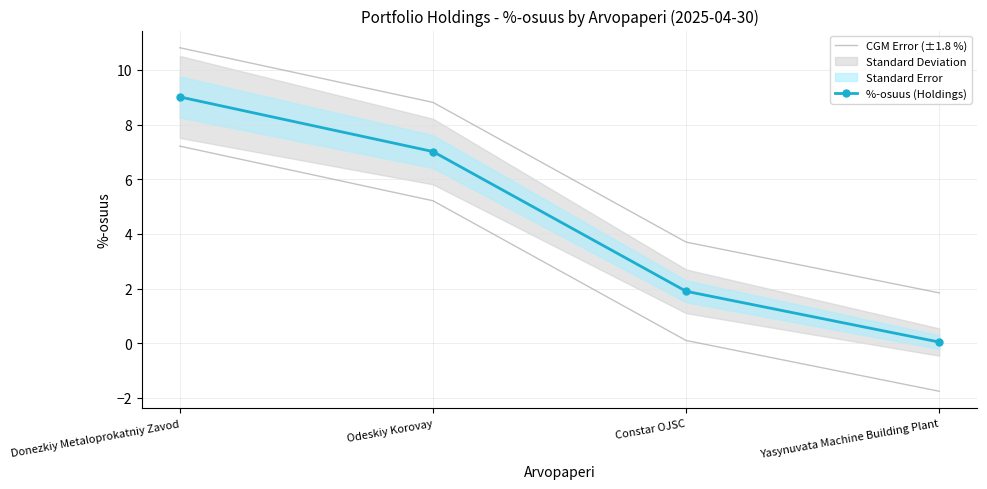

What is the sum of the %-osuus (Holdings) values at Odeskiy Korovay and Donezkiy Metaloprokatniy Zavod?

16.0